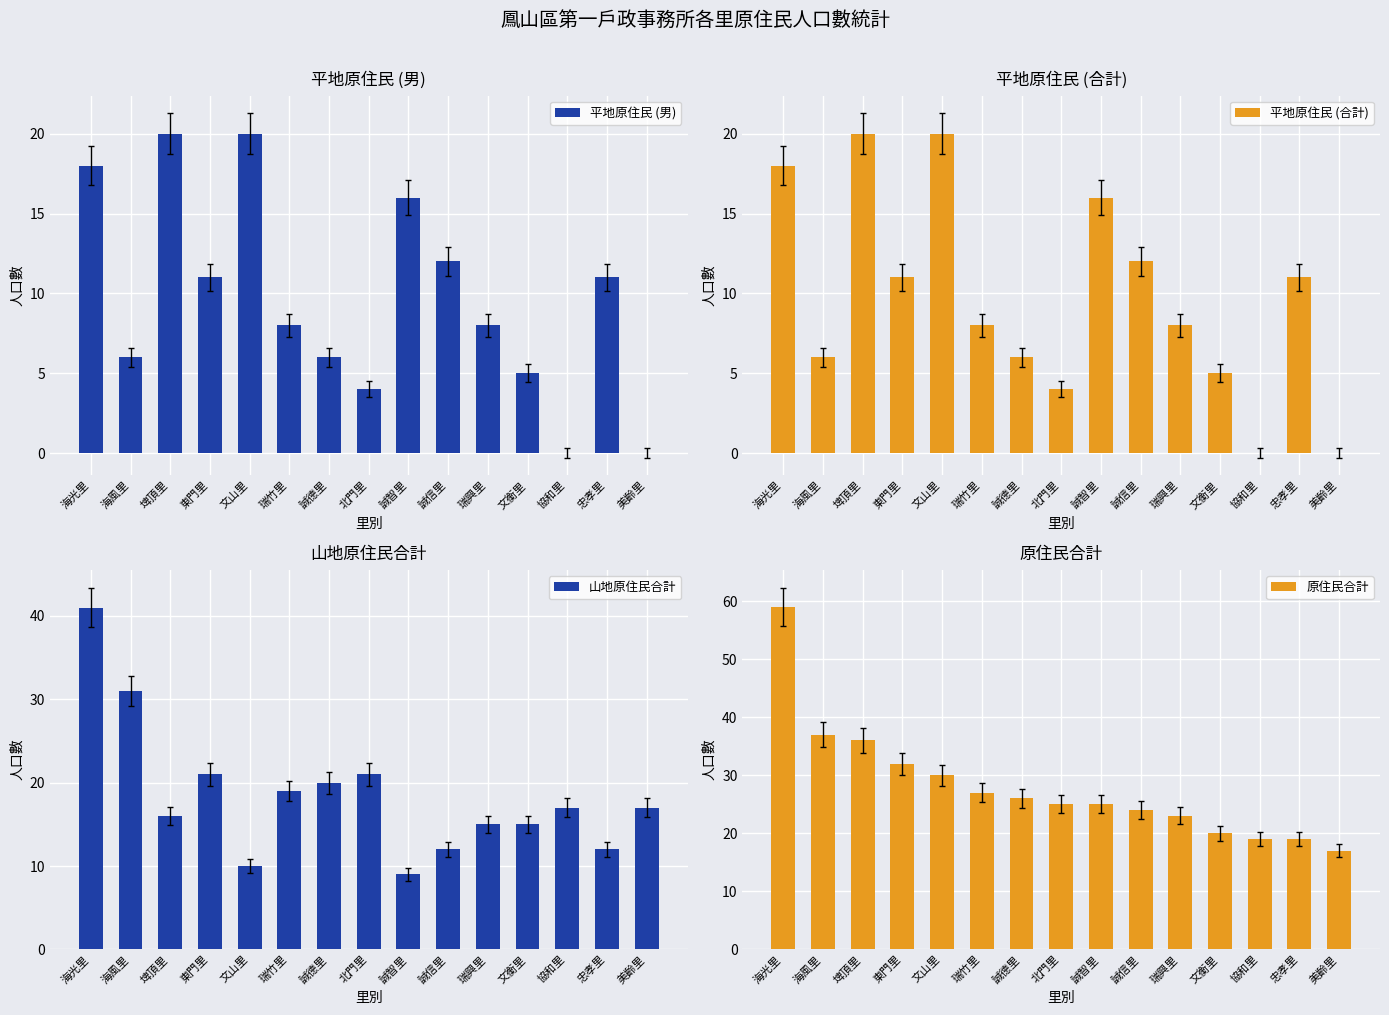

Which series changed the most between 埤頂里 and 美齡里?

平地原住民 (男)